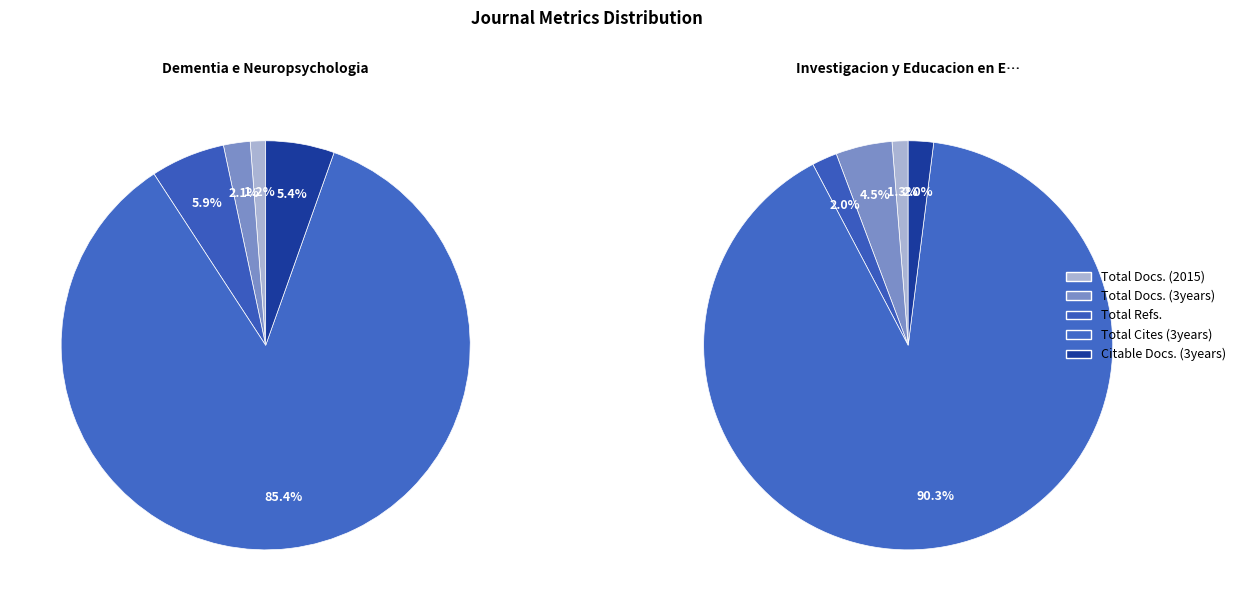

Is there any slice that represents more than half of the pie?

Yes